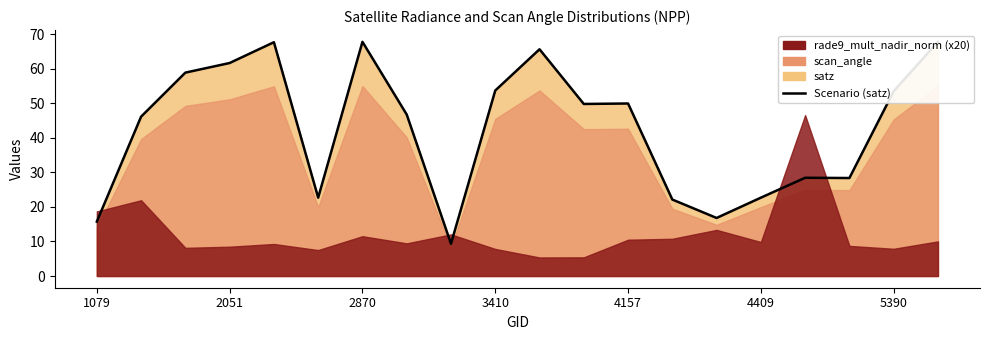

What is the value of the 7th point from the left?

67.8